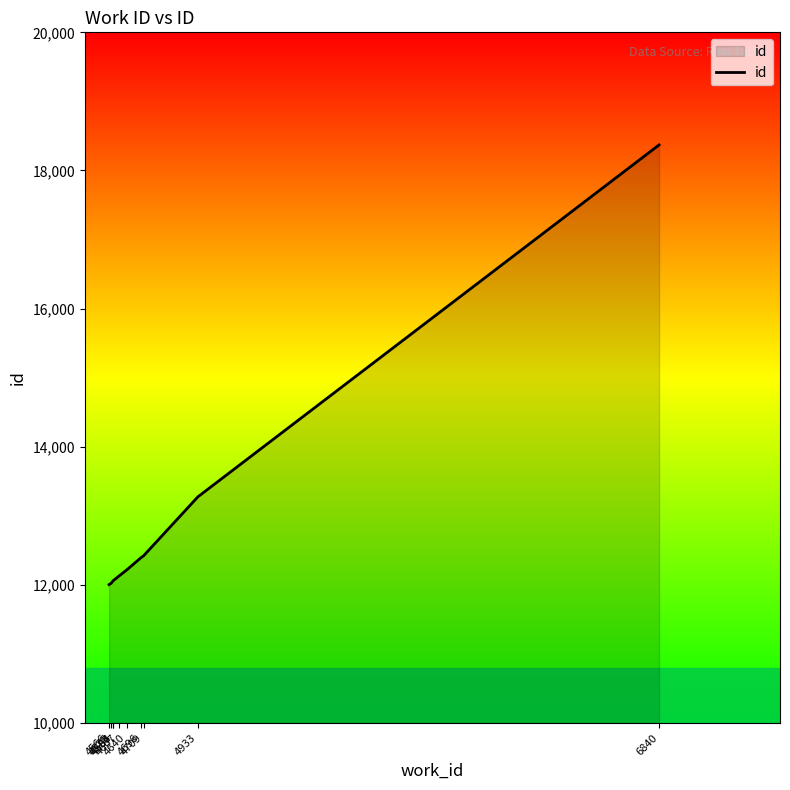

What is the ratio of the value at 4933 to the value at 4583?

1.1